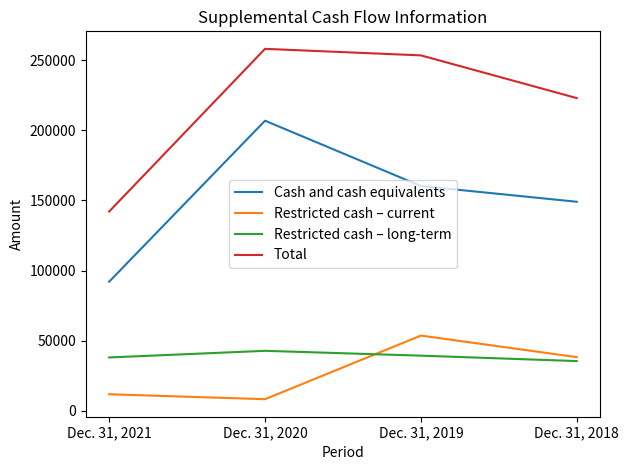

The value of Cash and cash equivalents at Dec. 31, 2019 is 160221. True or false?

True